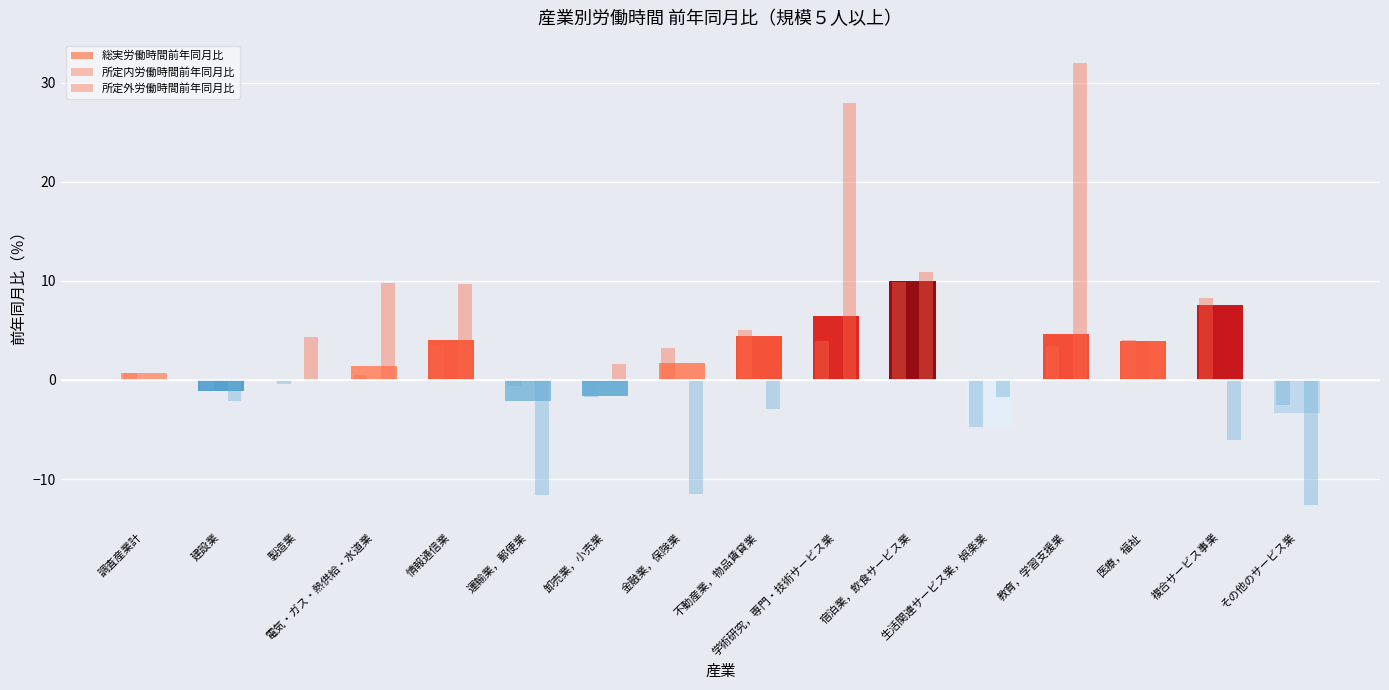

True or false: 総実労働時間前年同月比 has a value of 2.8 at 学術研究，専門・技術サービス業.

False